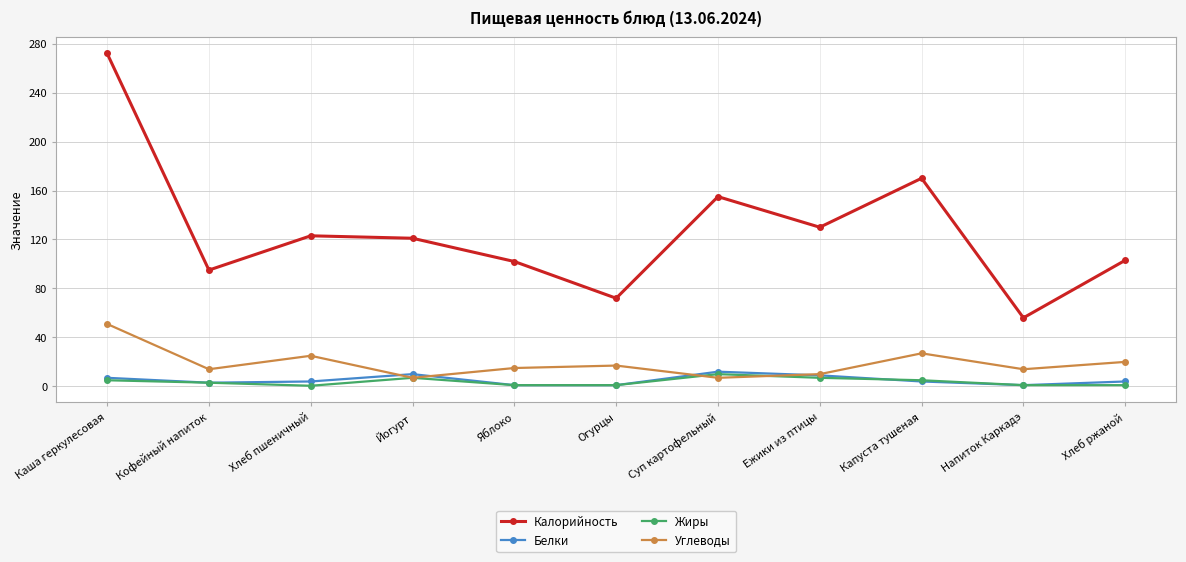

Is the value of Калорийность at Кофейный напиток greater than the value of Белки at Капуста тушеная?

Yes